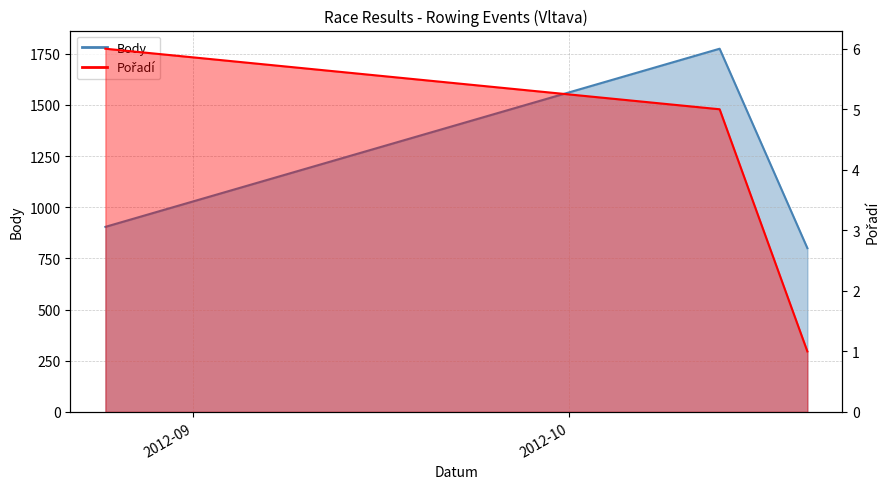

What is the approximate value of Pořadí at 2012-08-25?

6